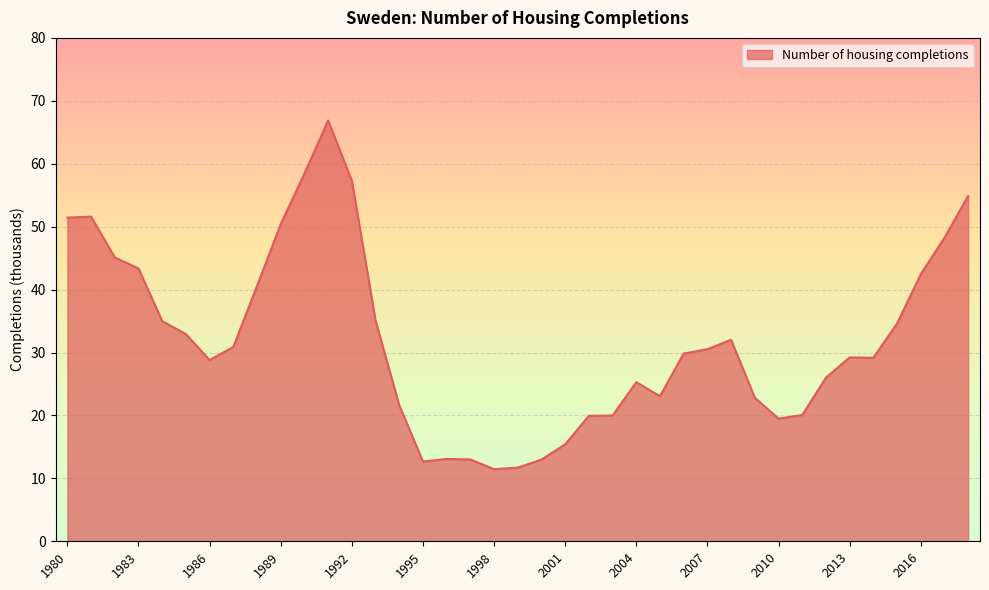

What is the maximum value shown in the chart?

66.9